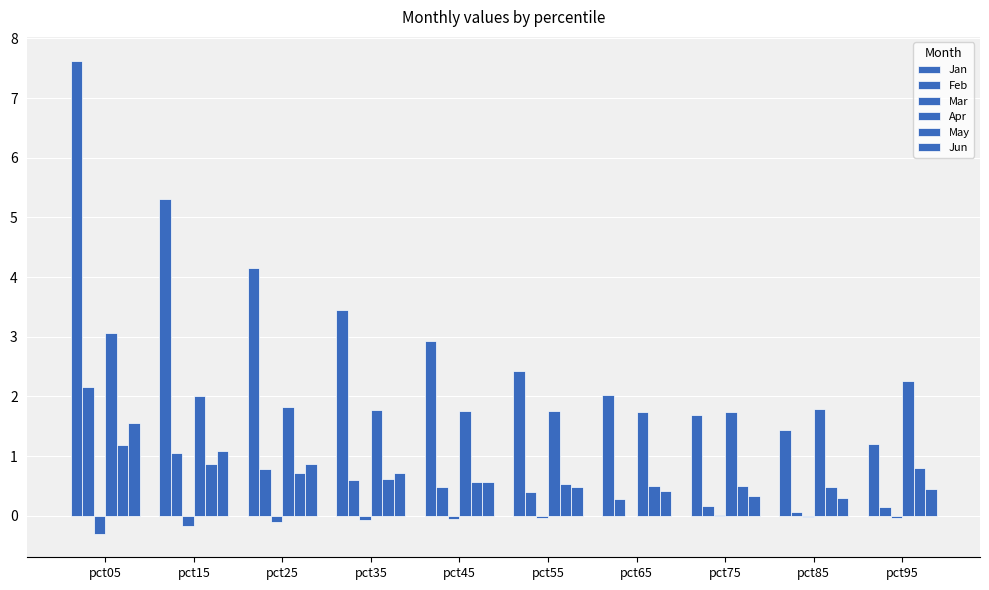

Is it true that Apr equals 2.6 at pct45?

False